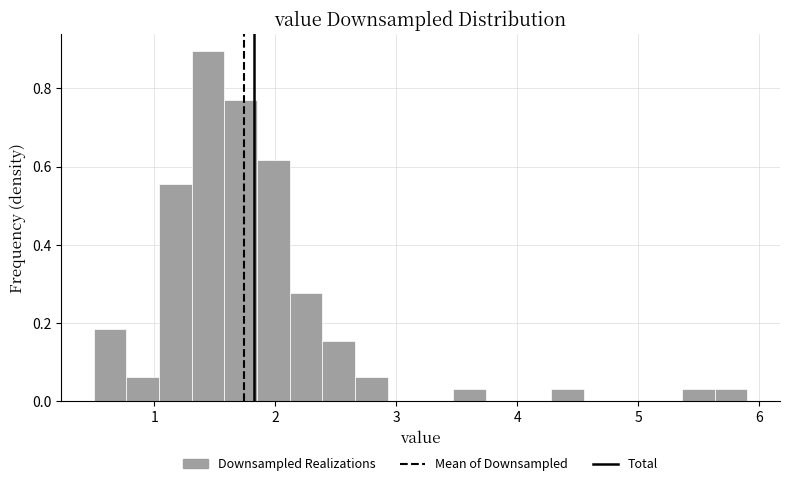

Read against the x-axis, roughly where is the centre of the tallest bar?

1.4